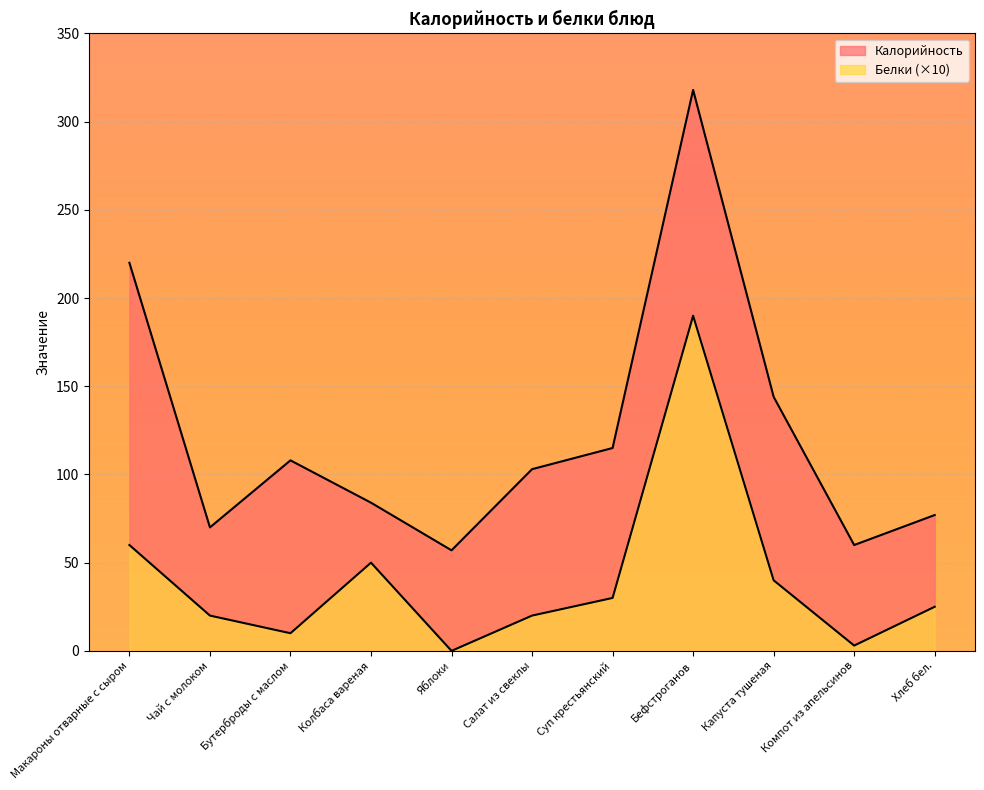

What are all the series names shown in the legend?

Калорийность, Белки